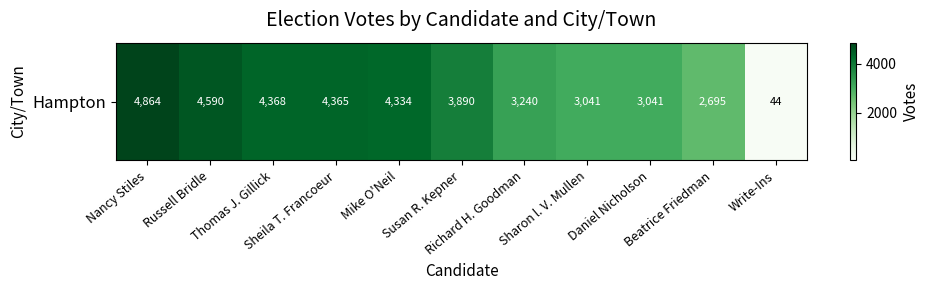

Is it true that the value at Beatrice Friedman is 4099?

False